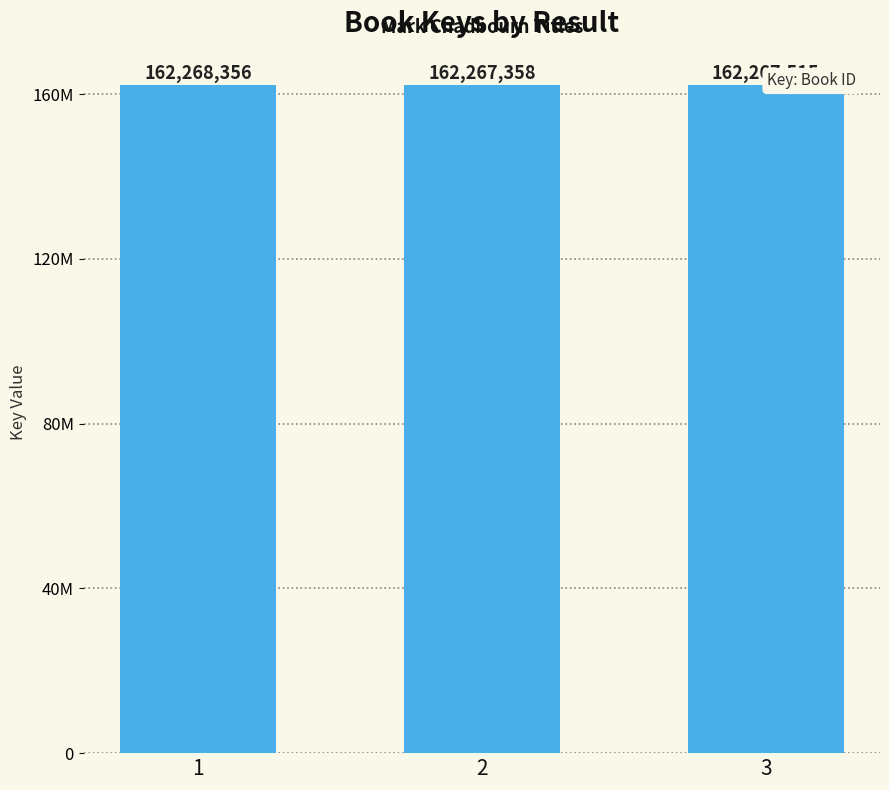

List the labels in order of value, smallest first.

2, 3, 1